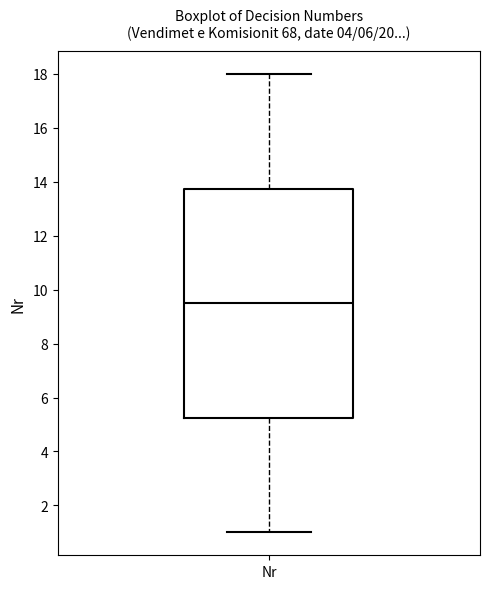

Read this box plot against the y-axis: the position of the median line, the range covered by the box, and the ends of both whiskers. The values are not printed on the chart, so give them approximately, as read against the axis.

median 9.6, box 5.2 to 13.8, whiskers 1.0 to 18.0